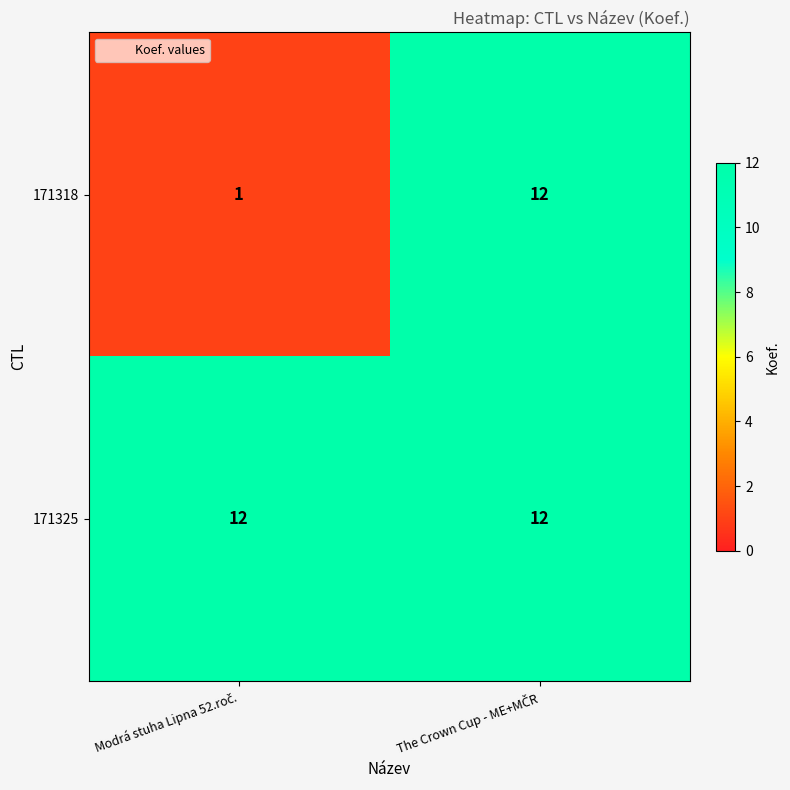

What is the difference between the maximum and minimum values in the 171318 series?

11